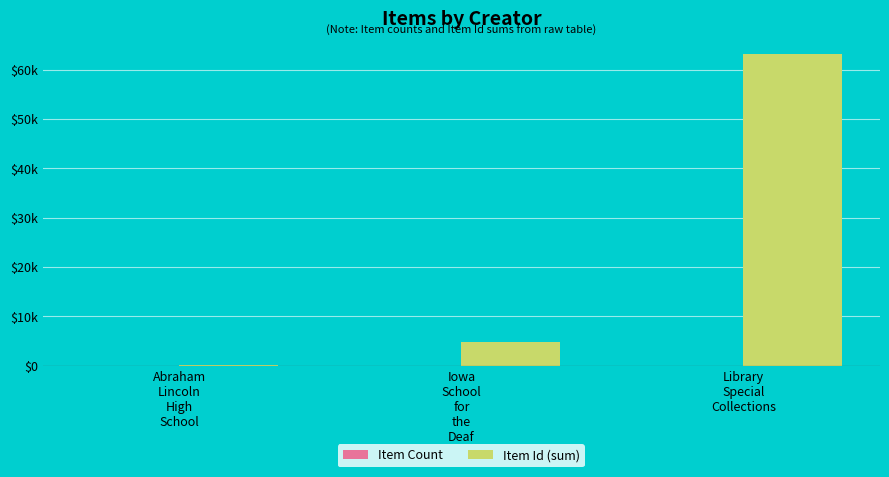

Which series has the widest spread of values?

Item Id (sum)